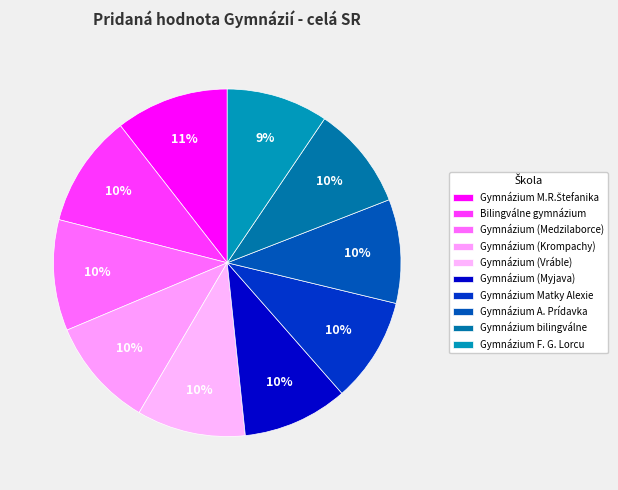

To the nearest percent, what portion does Gymnázium (Krompachy) represent?

10%